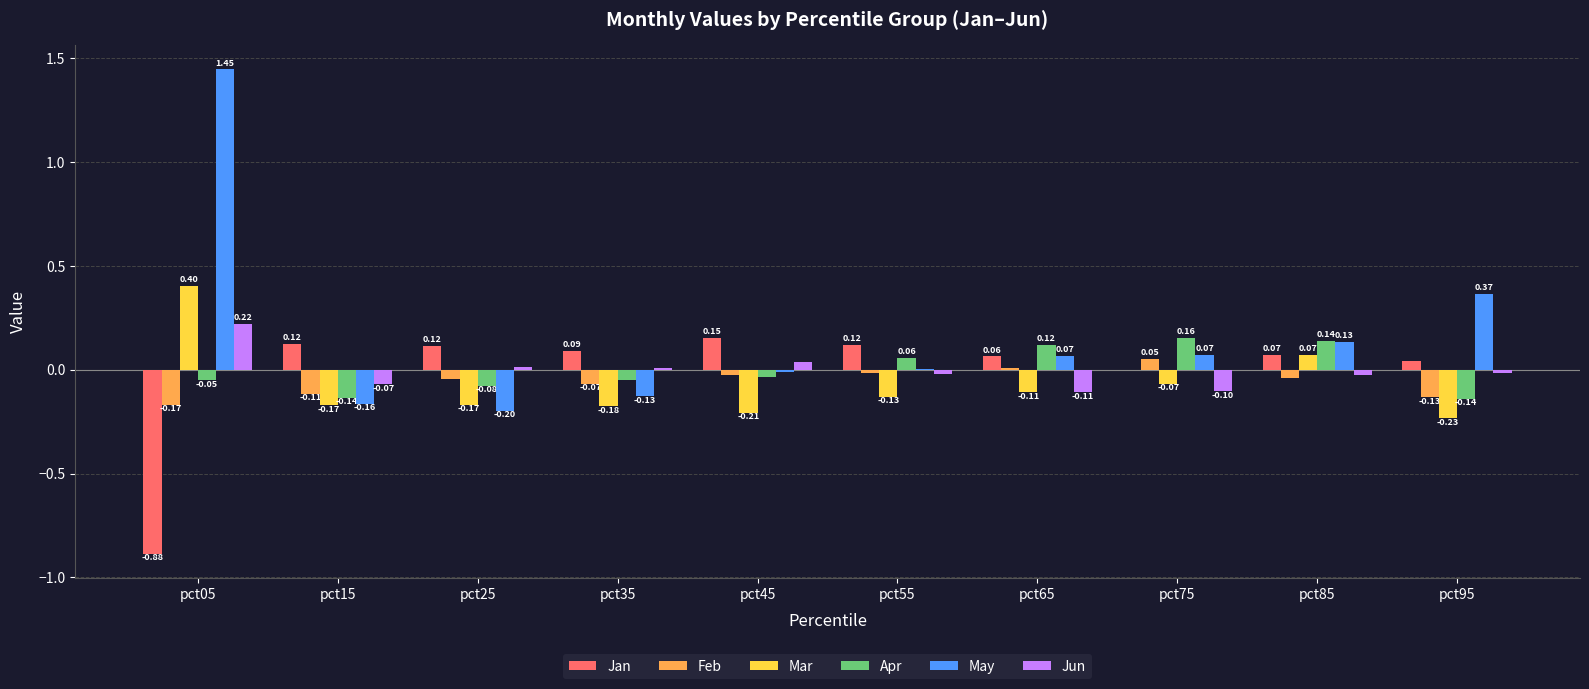

Where does the Mar series first go above 0?

pct05